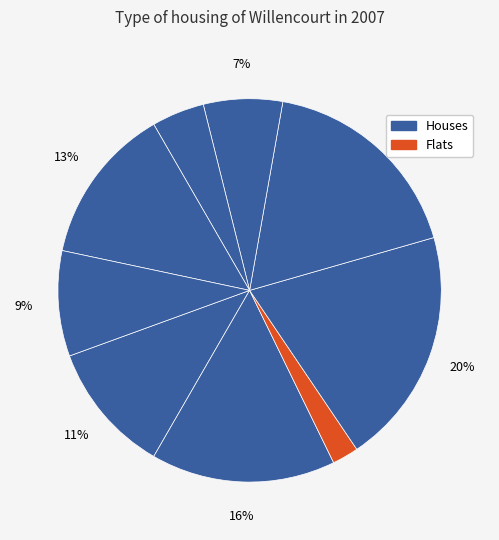

Count the number of slices in the pie.

9